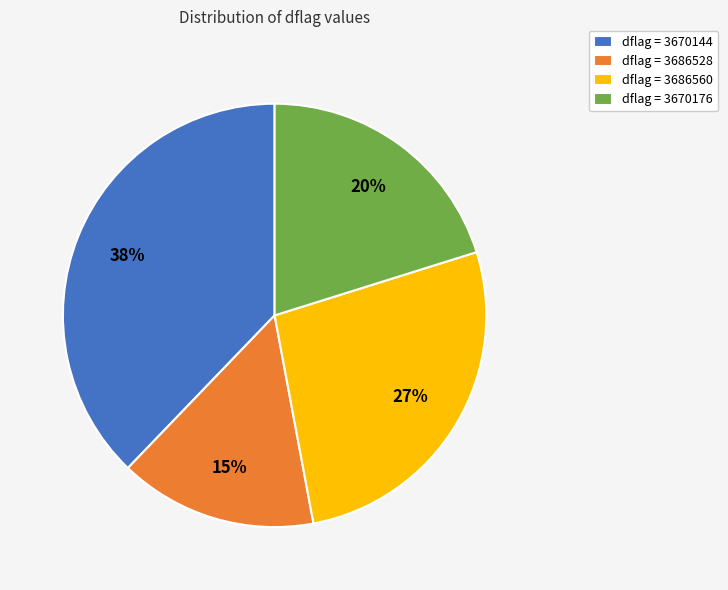

What percentage is the dflag = 3670144 slice, to the nearest percent?

38%